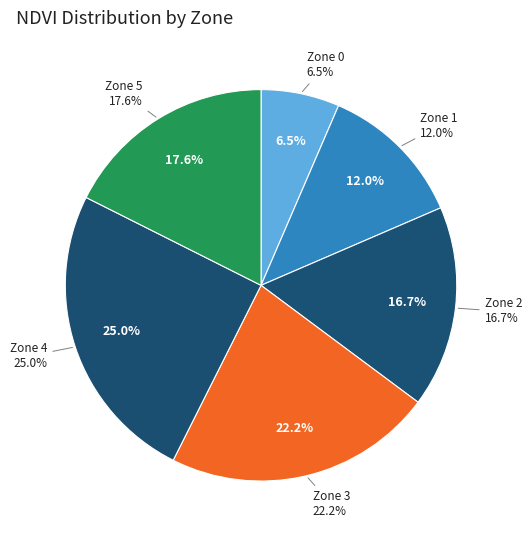

Combined, what portion of the pie is Zone 4 and Zone 5?

42.6%